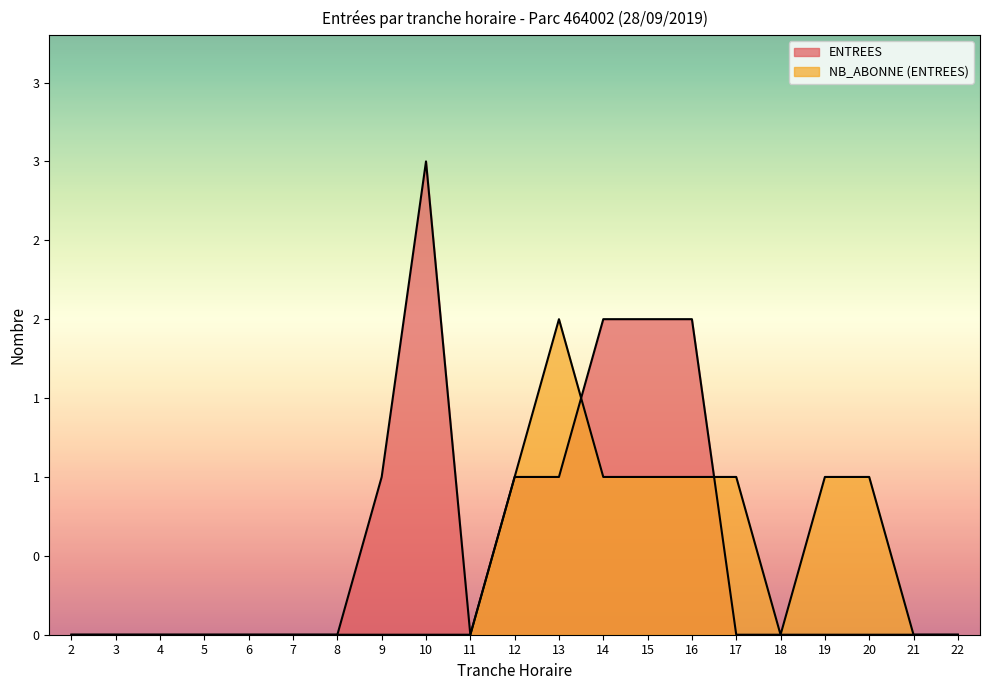

Reading left to right, transcribe all the data shown in this chart.

ENTREES: 2=0	3=0	4=0	5=0	6=0	7=0	8=0	9=1	10=3	11=0	12=1	13=1	14=2	15=2	16=2	17=0	18=0	19=0	20=0	21=0	22=0
NB_ABONNE (ENTREES): 2=0	3=0	4=0	5=0	6=0	7=0	8=0	9=0	10=0	11=0	12=1	13=2	14=1	15=1	16=1	17=1	18=0	19=1	20=1	21=0	22=0